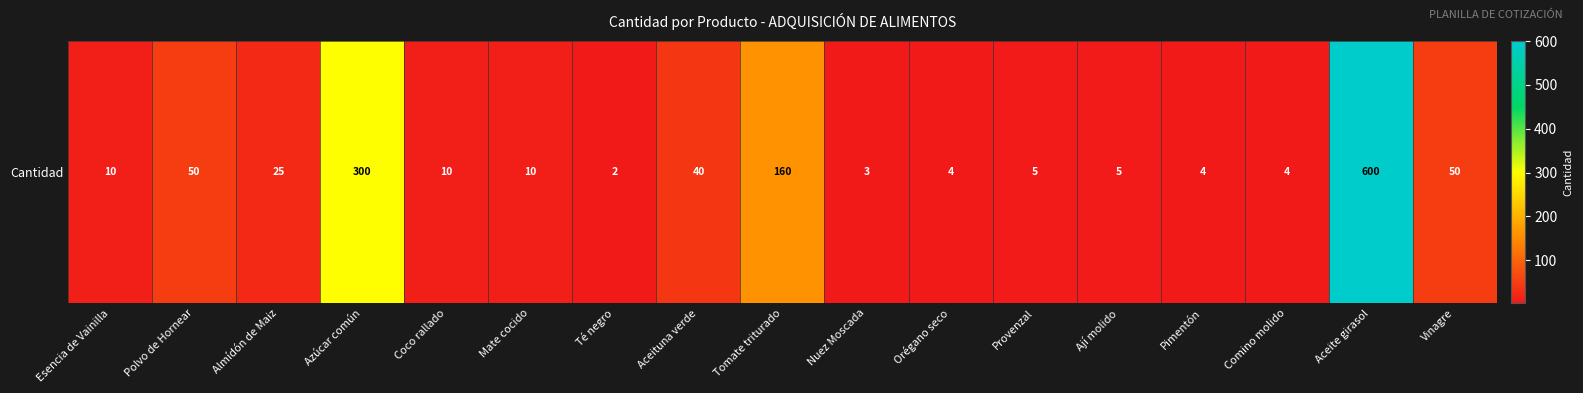

Reading right to left, list all the values displayed in this chart.

Vinagre=50	Aceite girasol=600	Comino molido=4	Pimentón=4	Ají molido=5	Provenzal=5	Orégano seco=4	Nuez Moscada=3	Tomate triturado=160	Aceituna verde=40	Té negro=2	Mate cocido=10	Coco rallado=10	Azúcar común=300	Almídón de Maiz=25	Polvo de Hornear=50	Esencia de Vainilla=10